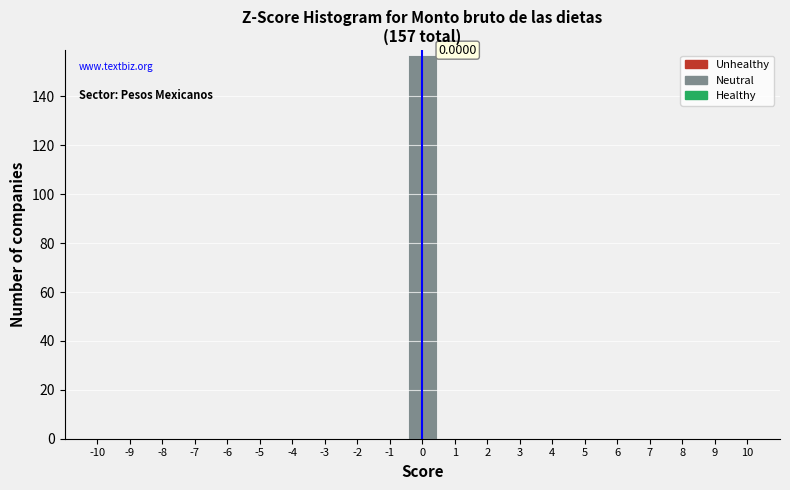

Over which range of the x-axis is the bar tallest?

-0.5 to 0.5